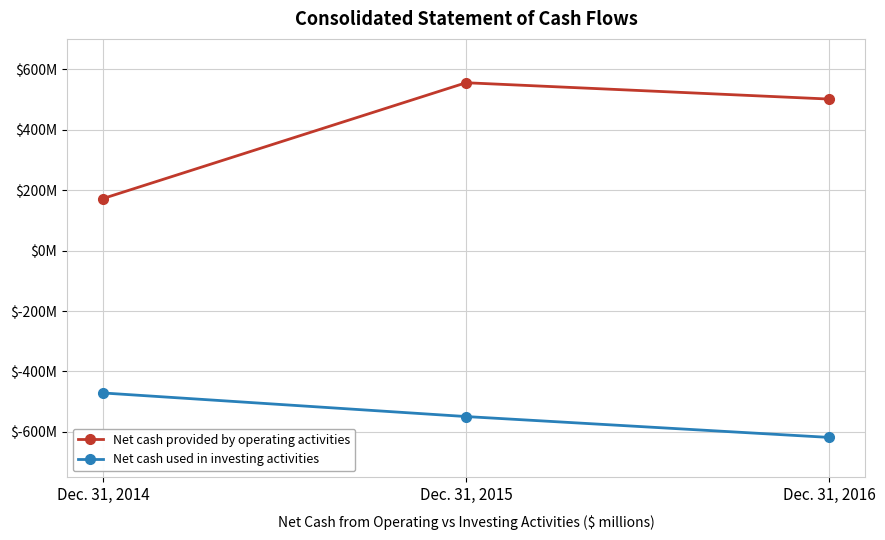

Is it true that Net cash provided by operating activities equals 852 at Dec. 31, 2016?

False